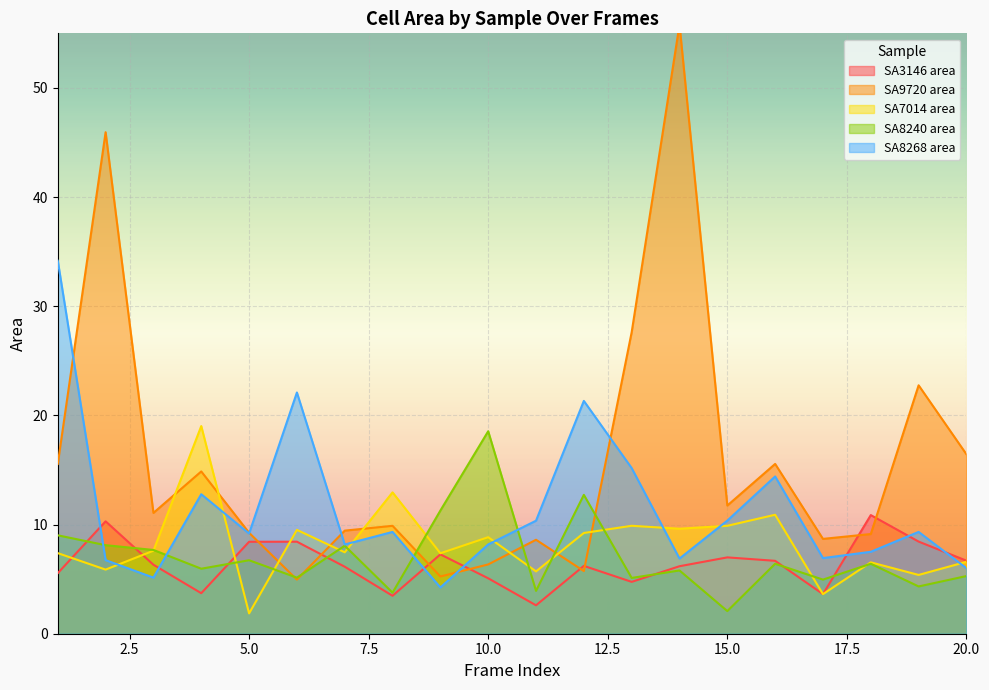

How many series are shown in this chart?

5